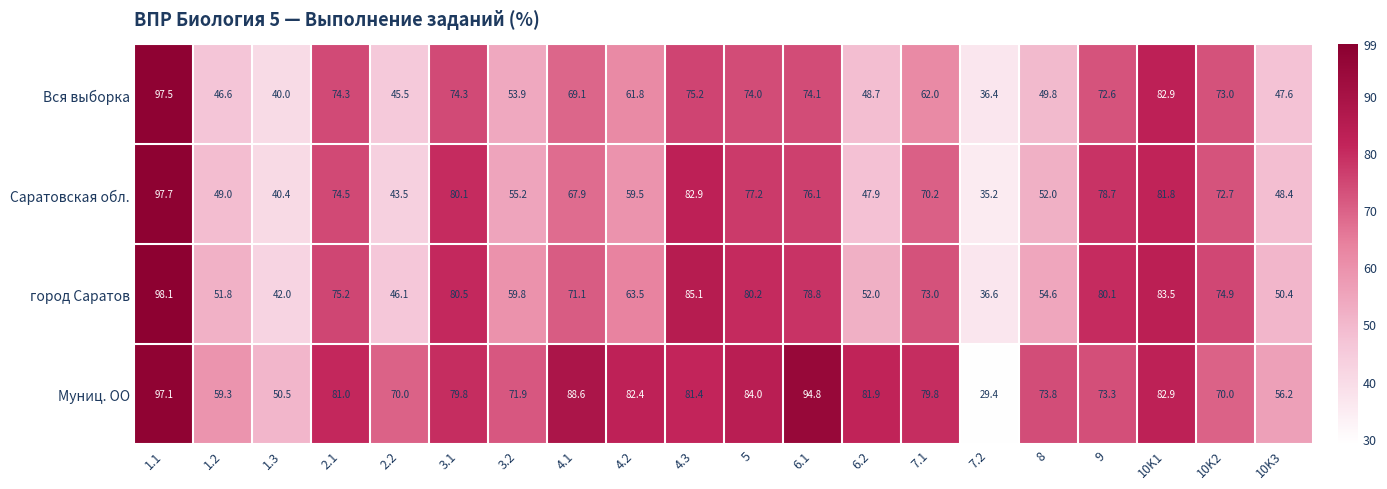

Is it true that Саратовская обл. equals 43.5 at 2.2?

True